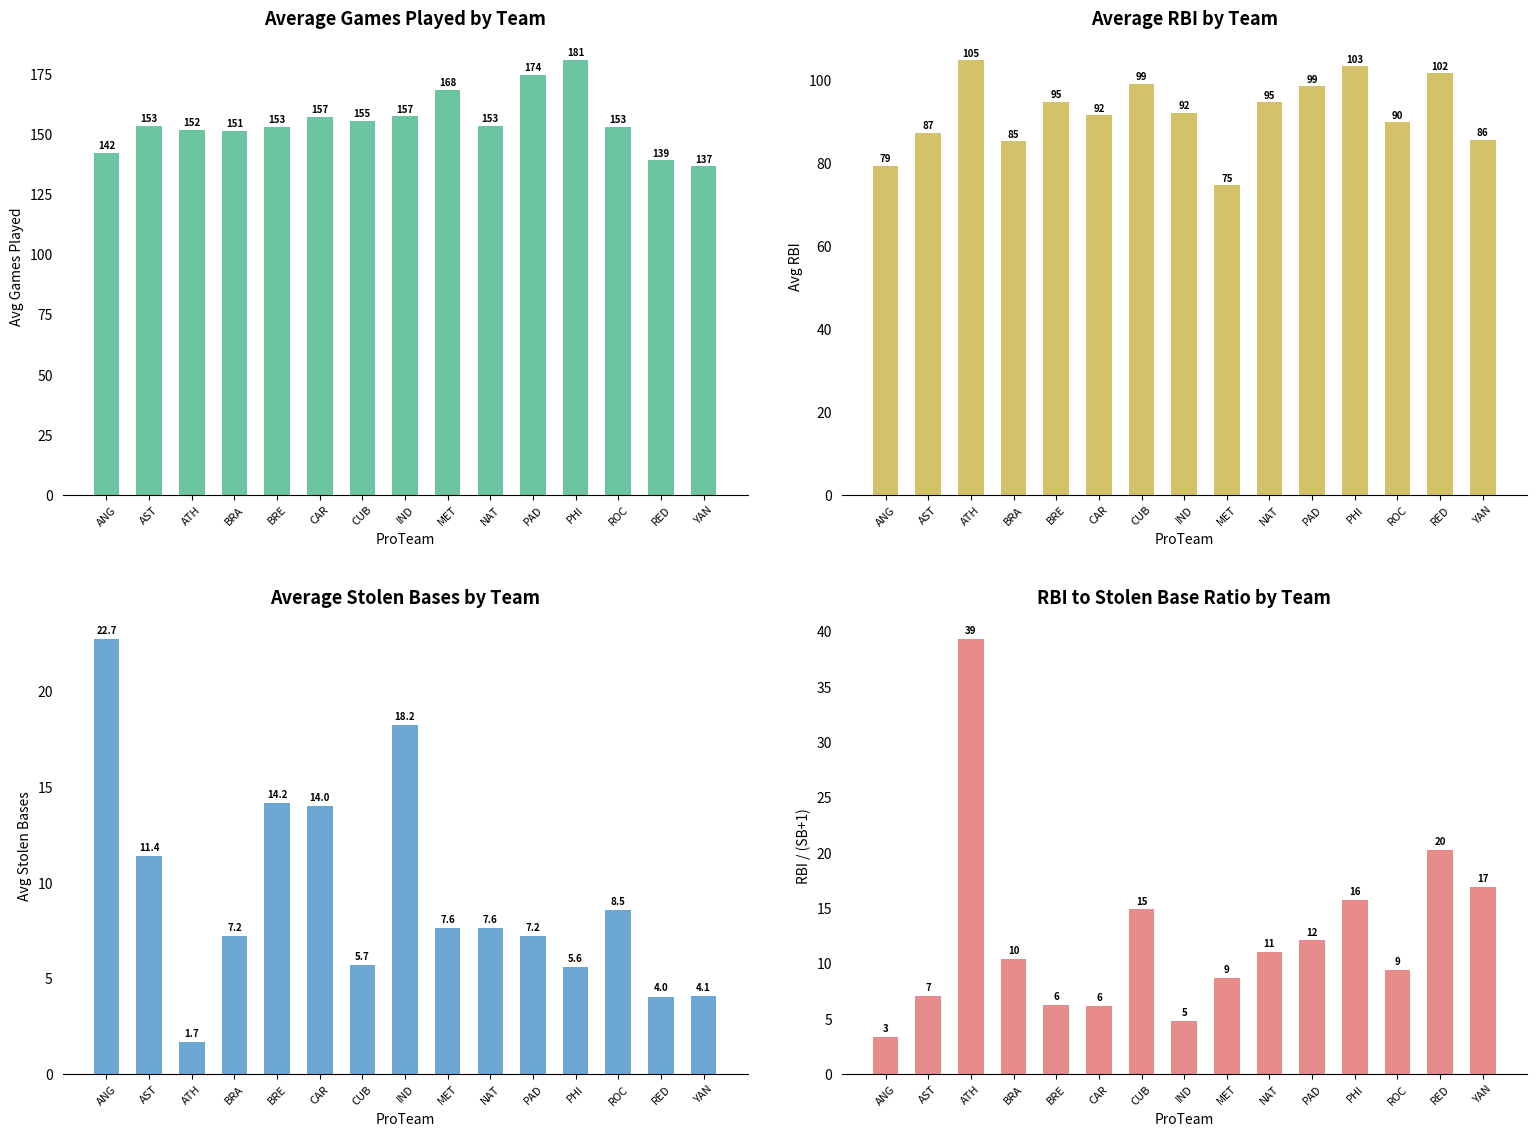

What is the sum of all Avg Stolen Bases values?

139.6